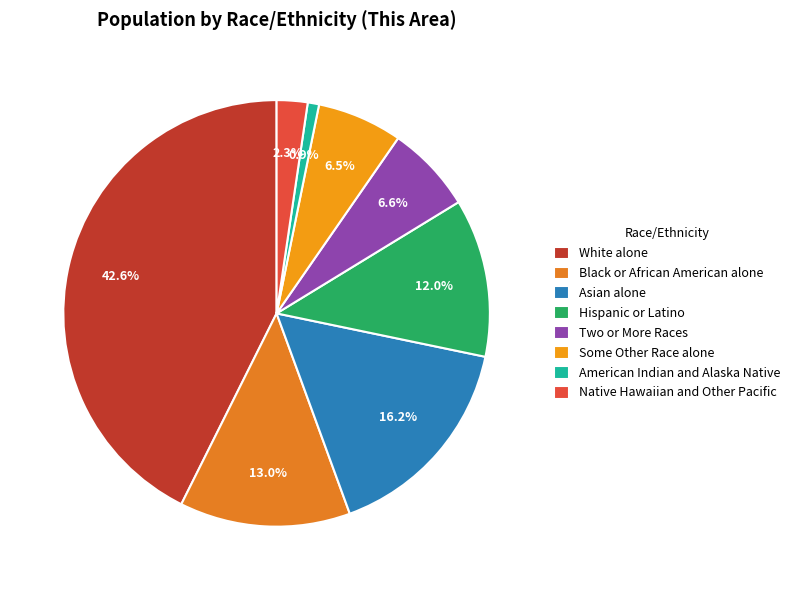

What is the smallest slice in the pie chart?

American Indian and Alaska Native